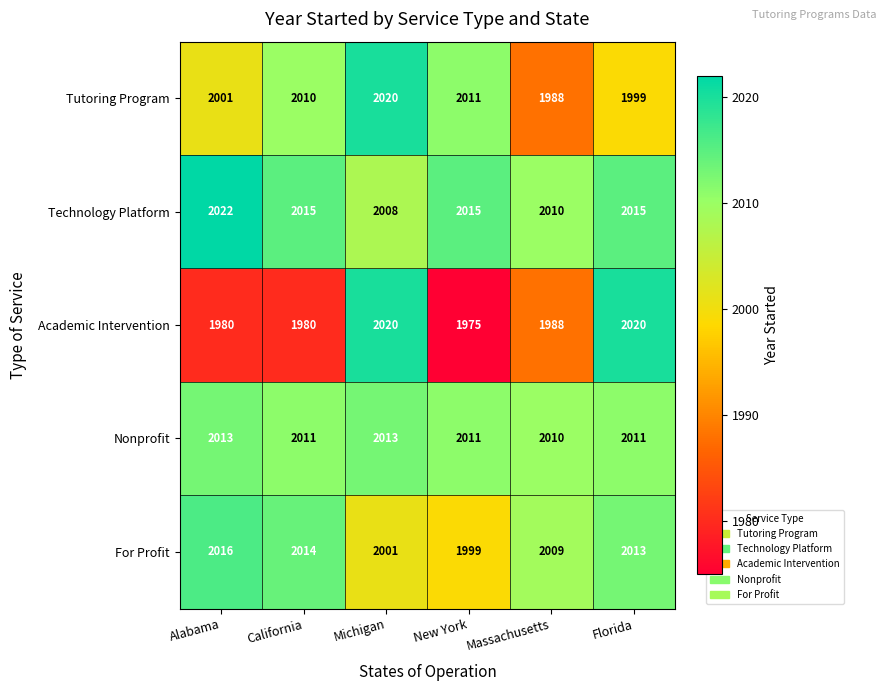

Which series has the largest total across all categories?

Technology Platform